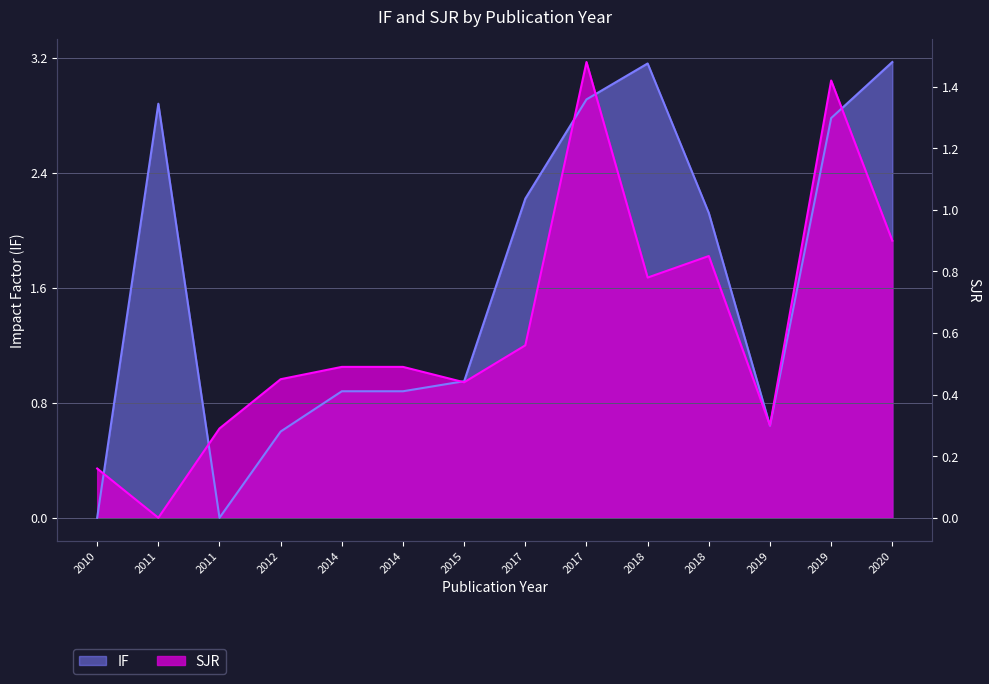

At which category is the sum across all series the highest?

2017